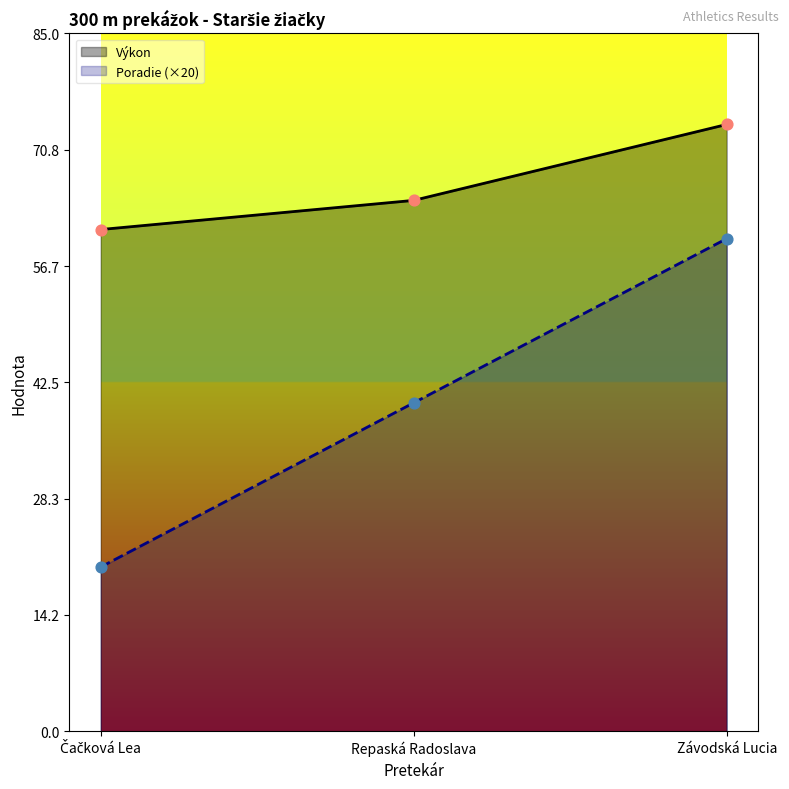

Which series has the largest total across all categories?

Výkon